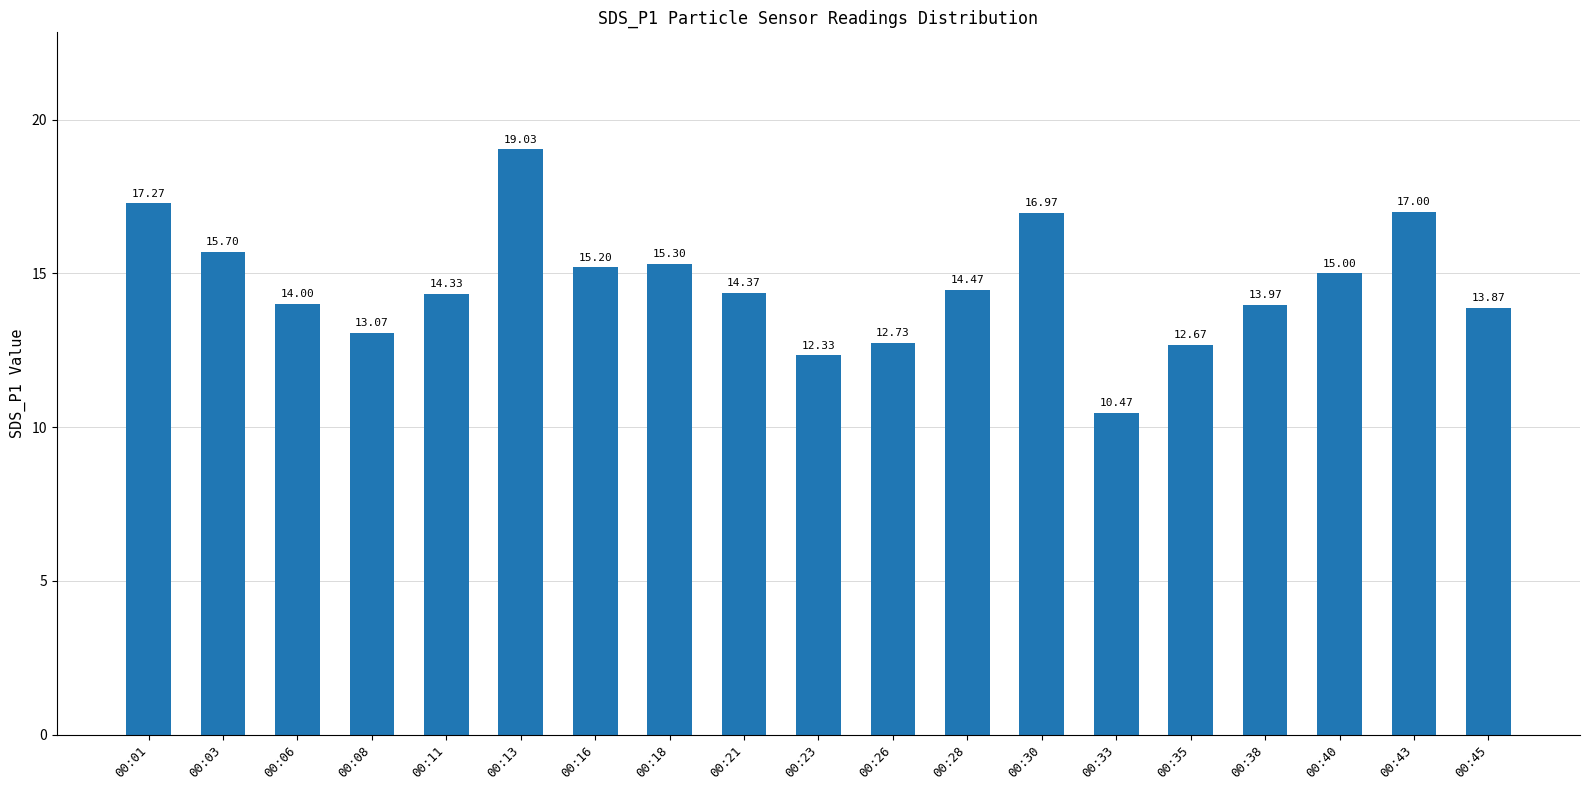

What is the difference between the values at 00:33 and 00:30?

6.5